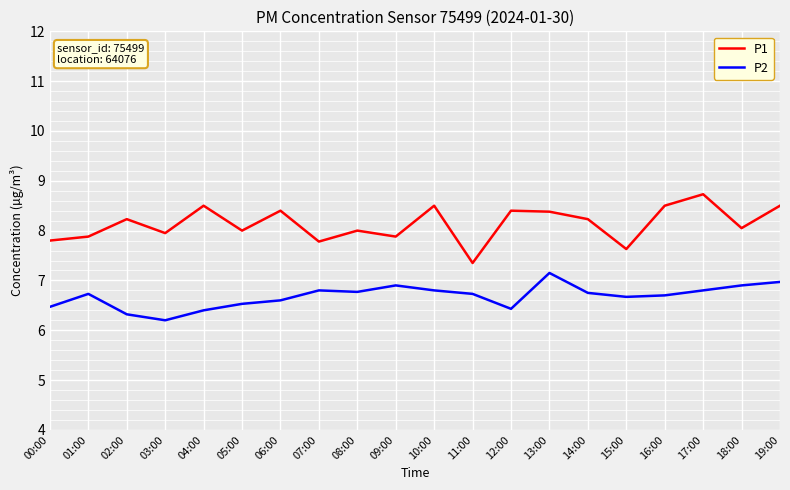

Is the value of P1 at 02:00 greater than the value of P2 at 17:00?

Yes